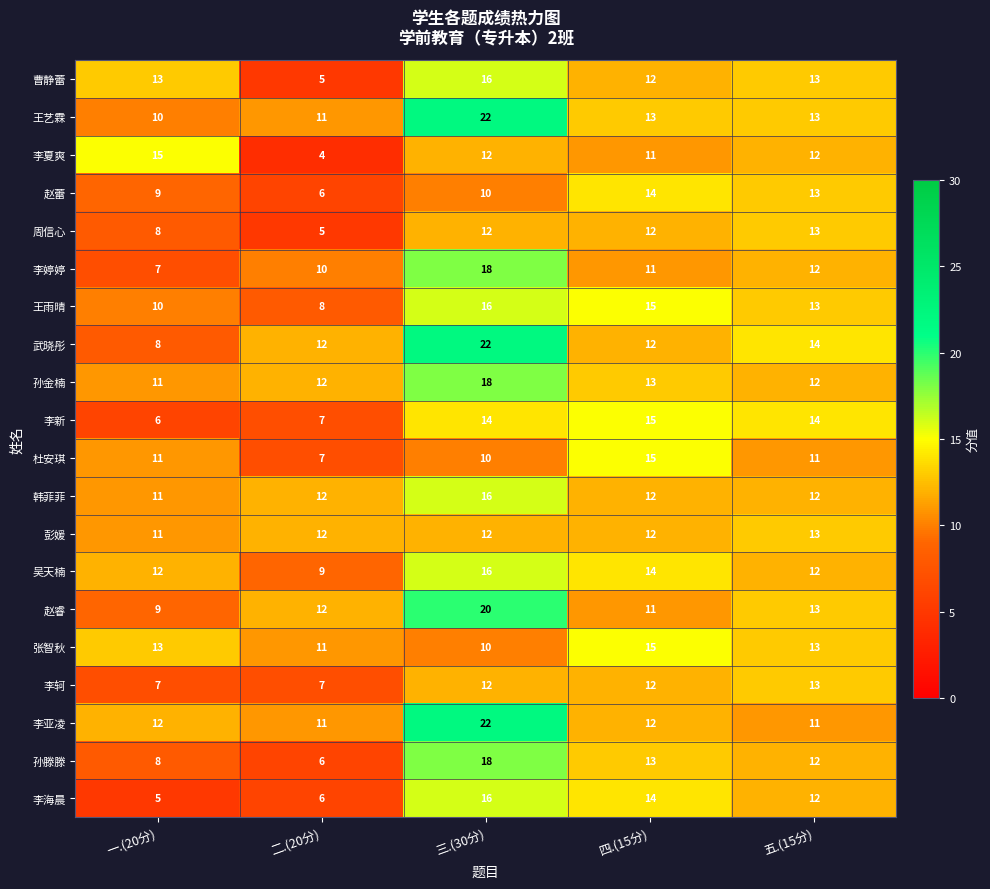

Read the 韩菲菲 value at 二.(20分).

12